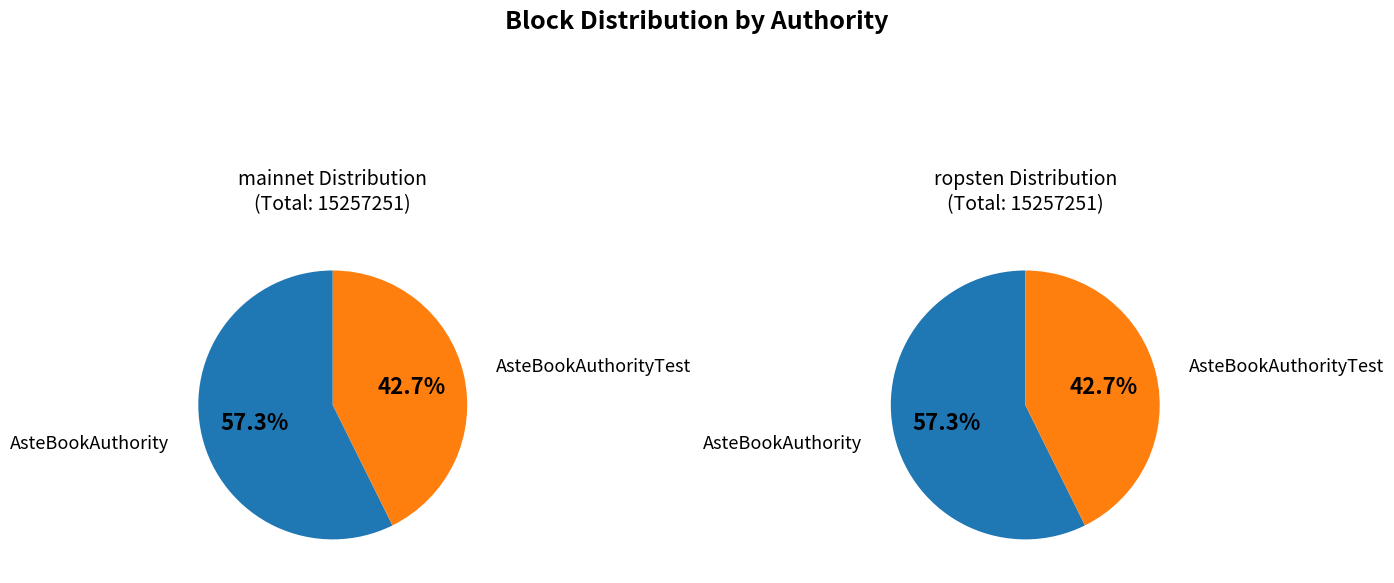

To the nearest percent, what portion does AsteBookAuthority represent?

57%